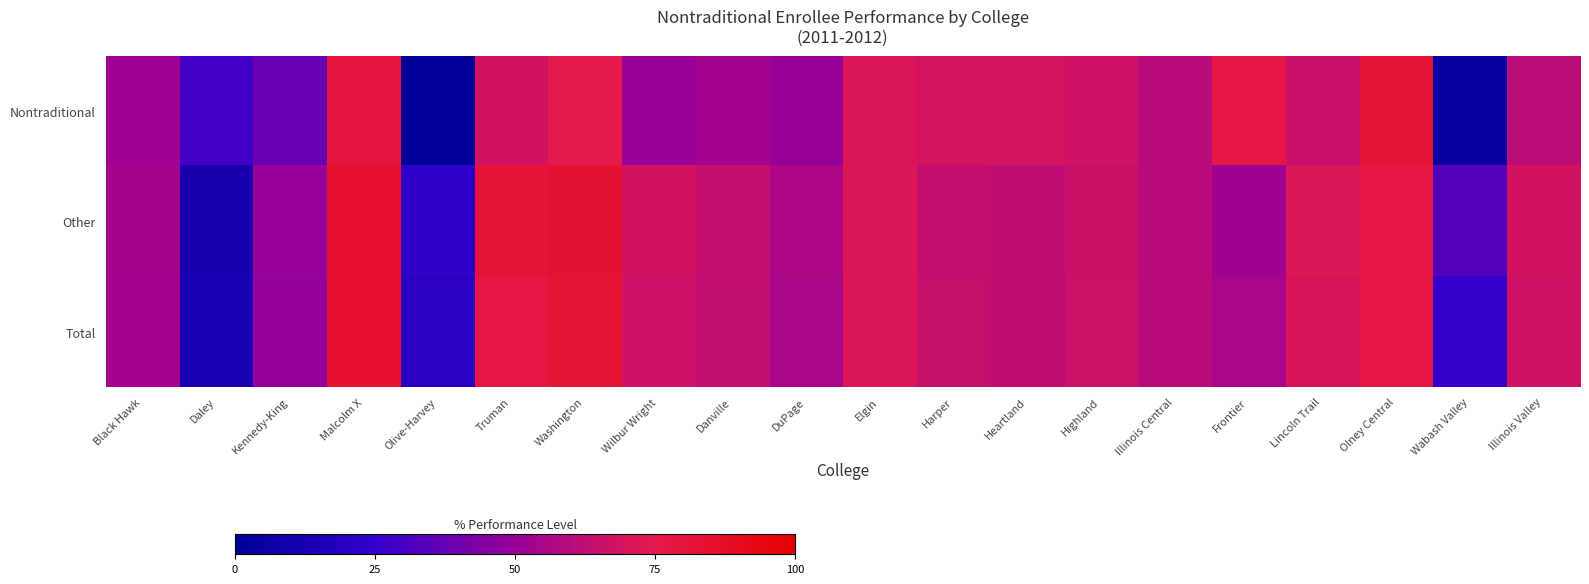

Between Harper and Olney Central, which series saw the biggest shift?

Other